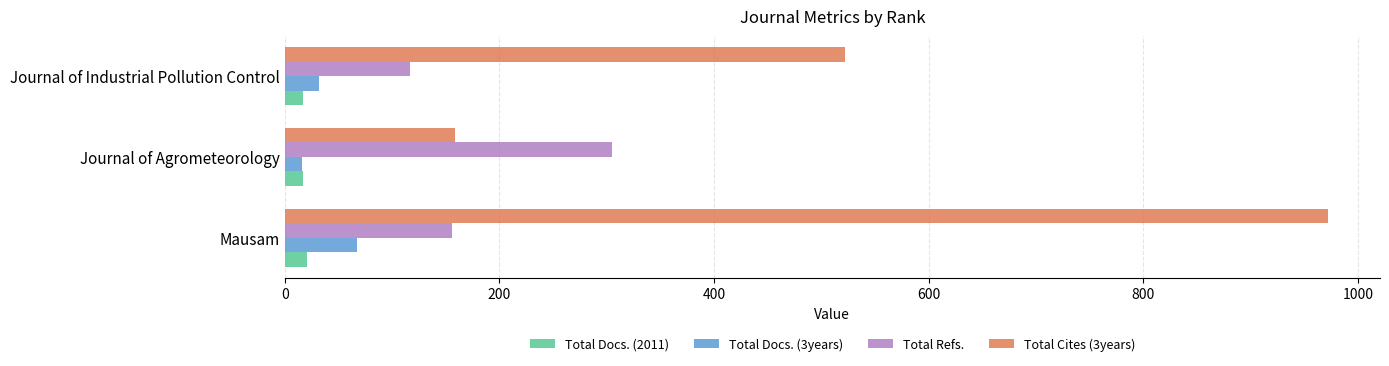

What is the highest value of the Total Docs. (3years) series?

67